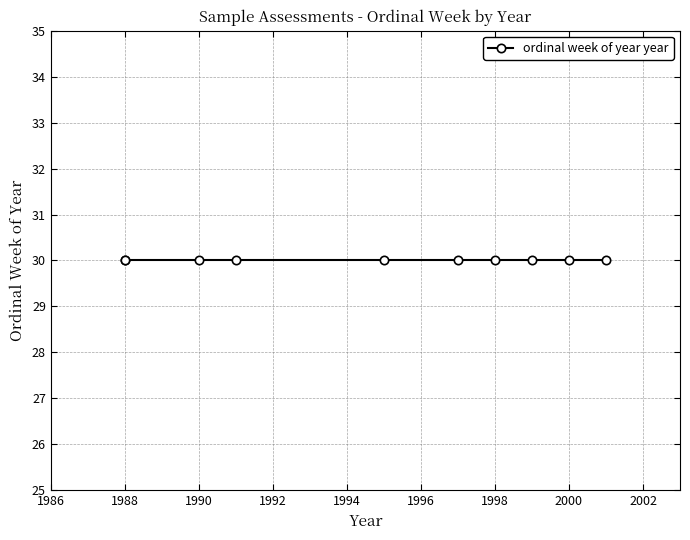

Is it true that the value at 30 is 776?

False